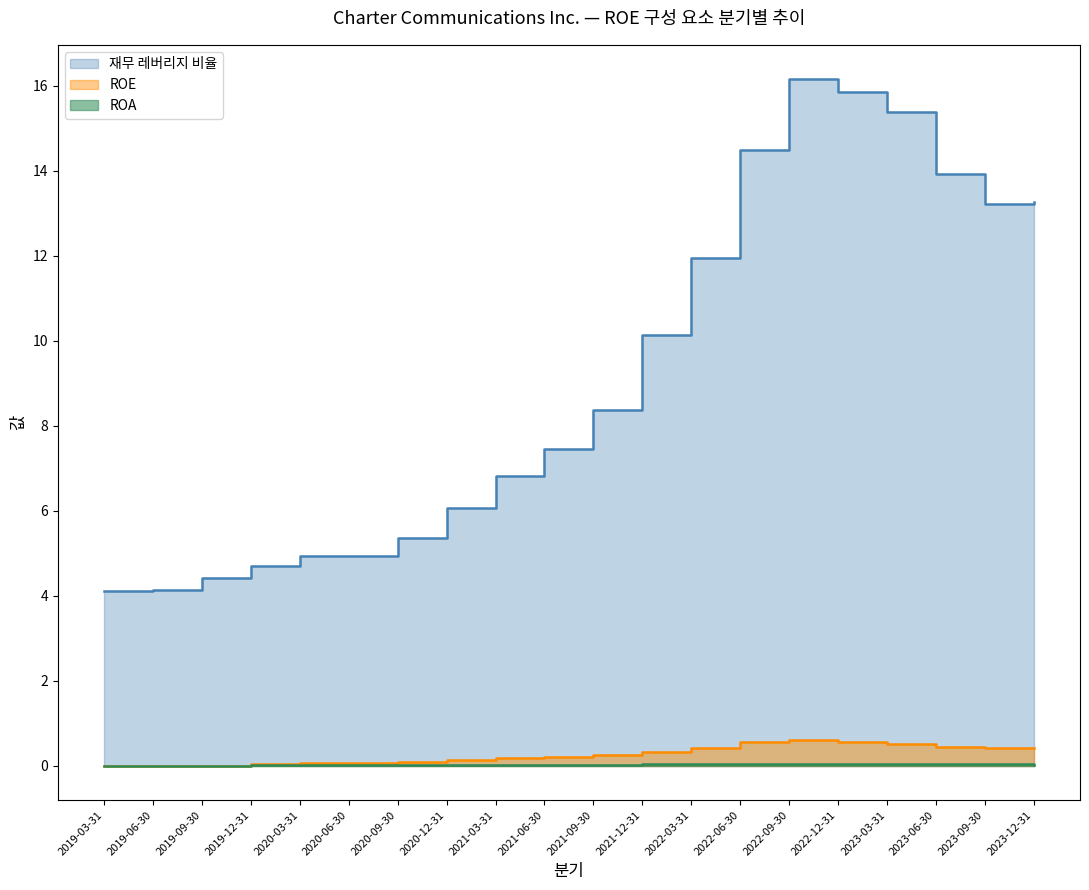

What is the label of the 1st point from the right?

2023-12-31